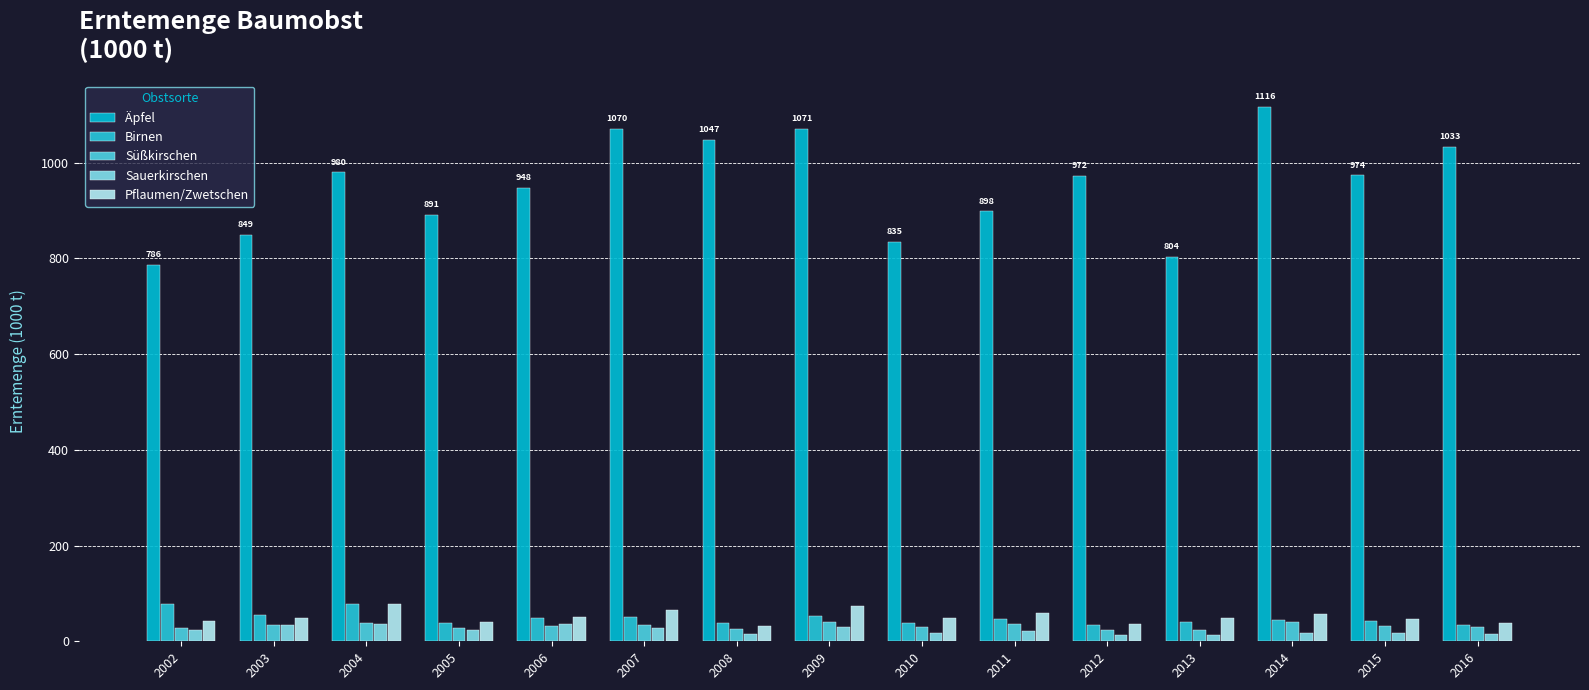

Reading right to left, what are all the values shown in this chart?

Äpfel: 2016=1032.9	2015=973.5	2014=1115.9	2013=803.8	2012=972.4	2011=898.4	2010=835.0	2009=1070.7	2008=1047.0	2007=1070.0	2006=947.6	2005=891.4	2004=979.7	2003=848.8	2002=786.2
Birnen: 2016=34.6	2015=43.1	2014=45.0	2013=39.5	2012=33.9	2011=46.9	2010=38.9	2009=52.3	2008=38.1	2007=49.9	2006=48.6	2005=38.3	2004=78.8	2003=54.7	2002=77.5
Süßkirschen: 2016=29.4	2015=31.4	2014=39.6	2013=24.5	2012=23.0	2011=37.0	2010=30.8	2009=39.5	2008=25.2	2007=34.4	2006=31.6	2005=27.9	2004=39.1	2003=34.0	2002=27.8
Sauerkirschen: 2016=16.0	2015=17.1	2014=17.4	2013=13.1	2012=12.9	2011=22.3	2010=18.3	2009=30.2	2008=14.9	2007=28.8	2006=37.1	2005=24.6	2004=35.5	2003=33.8	2002=23.1
Pflaumen/Zwetschen: 2016=37.8	2015=46.9	2014=56.3	2013=48.5	2012=35.6	2011=58.7	2010=49.3	2009=73.1	2008=31.4	2007=65.3	2006=51.5	2005=40.1	2004=77.8	2003=48.1	2002=42.7